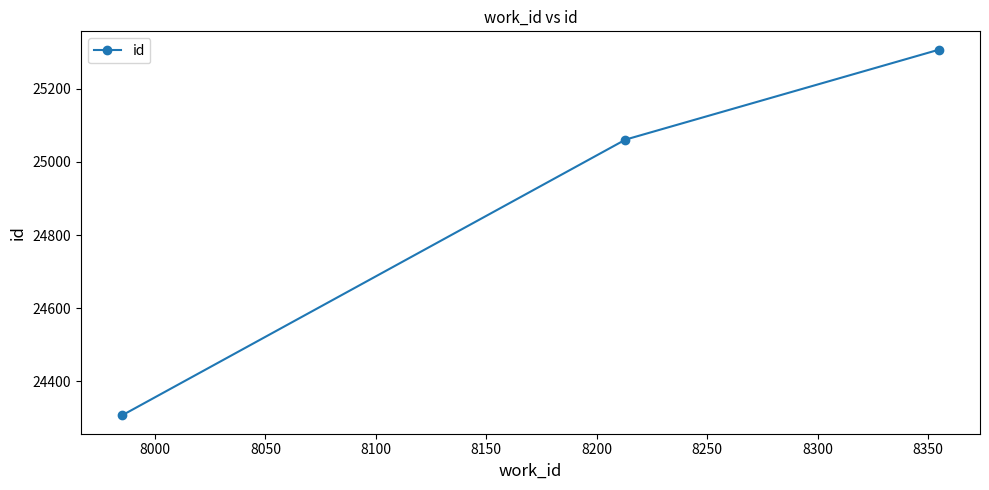

What is the value of the 3rd point from the left?

25307